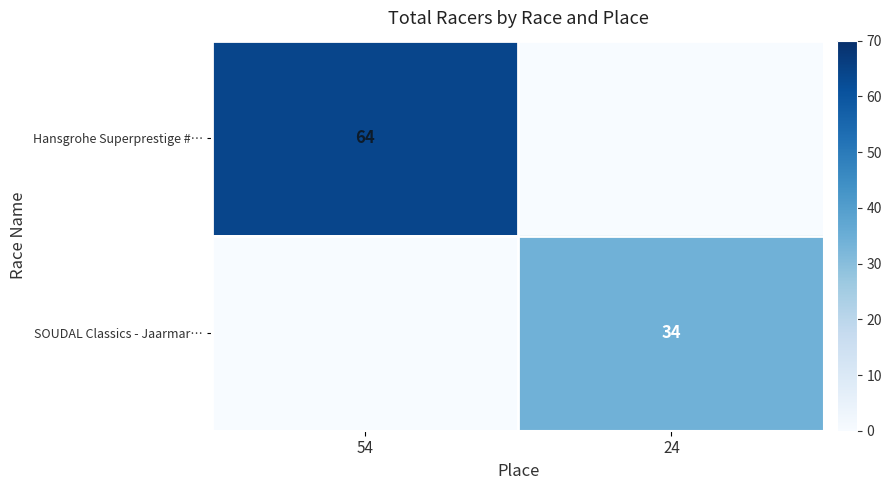

True or false: SOUDAL Classics - Jaarmar… has a value of 34 at 24.

True